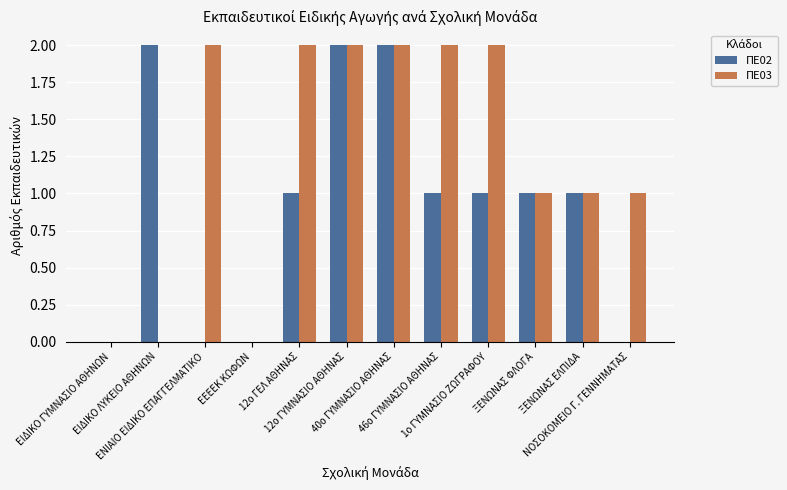

How many distinct data groups are displayed?

2